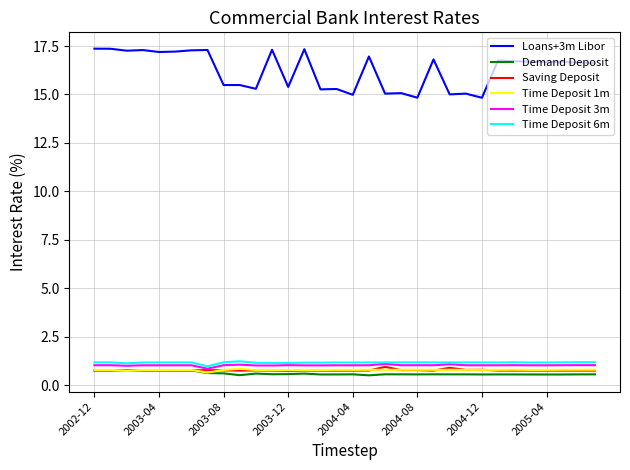

True or false: Time Deposit 3m and Time Deposit 1m intersect in this chart.

False